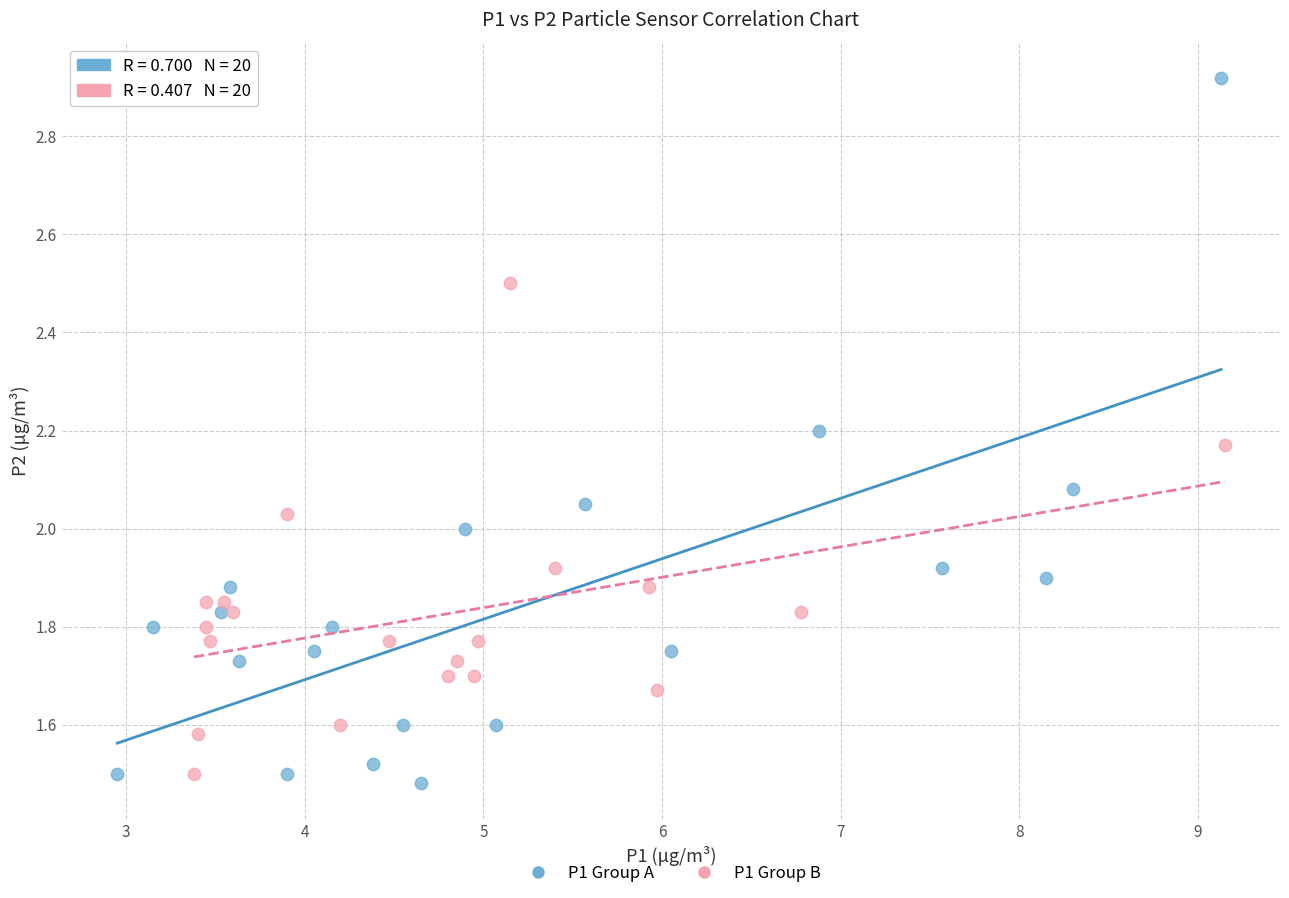

Which series has the largest Y range (max minus min)?

P1 Group A